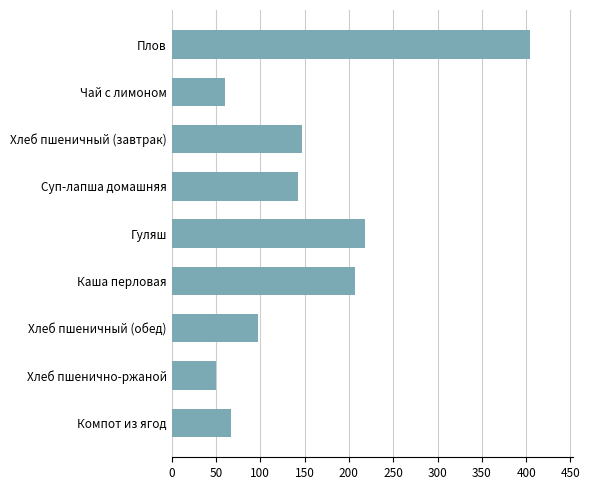

What is the label of the 2nd bar from the bottom?

Хлеб пшенично-ржаной